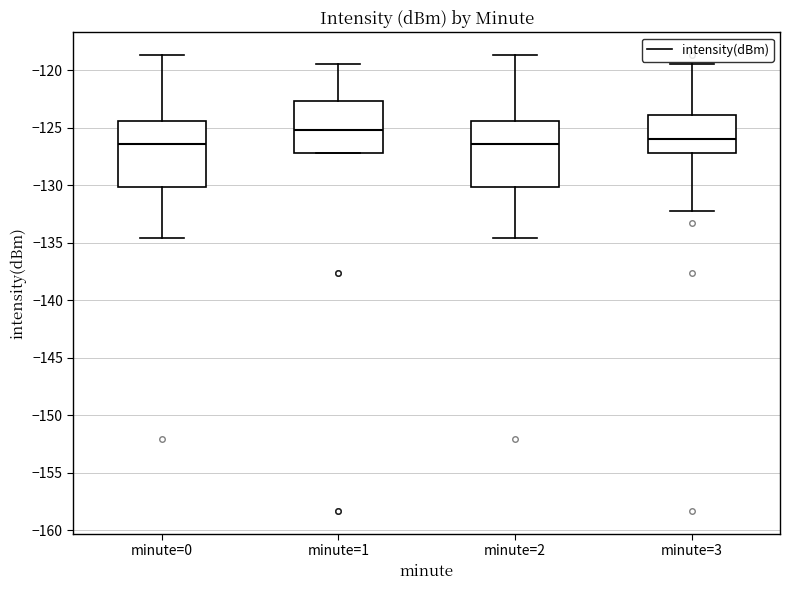

Reading left to right, read every box against the y-axis: the position of its median line, the range the box covers, and the ends of its whiskers. The values are not printed on the chart, so give them approximately, as read against the axis.

minute=0: median -126.5, box -130.0 to -124.5, whiskers -134.5 to -118.5
minute=1: median -125.0, box -127.0 to -122.5, whiskers -127.0 to -119.5
minute=2: median -126.5, box -130.0 to -124.5, whiskers -134.5 to -118.5
minute=3: median -126.0, box -127.0 to -124.0, whiskers -132.5 to -119.5